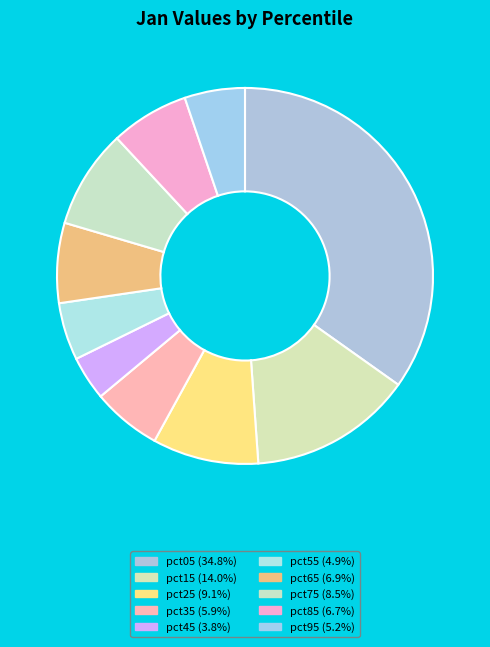

Do pct55 and pct45 together represent more than half of the pie?

No